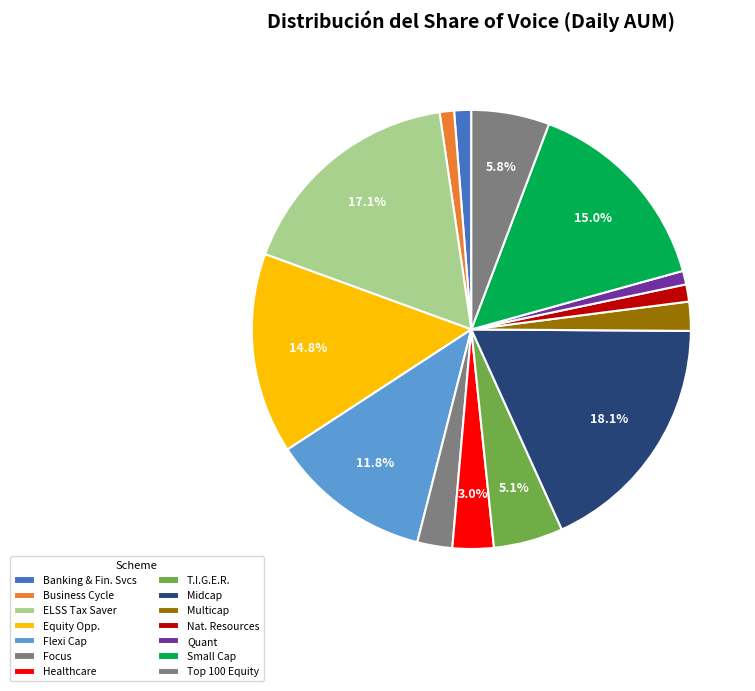

To the nearest percent, what is the difference between the largest and smallest slice percentages?

17%